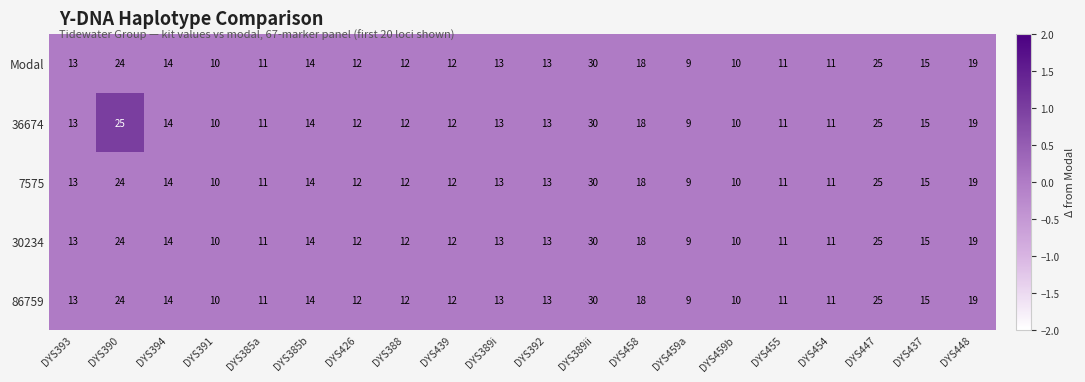

How many data points does each series have?

20